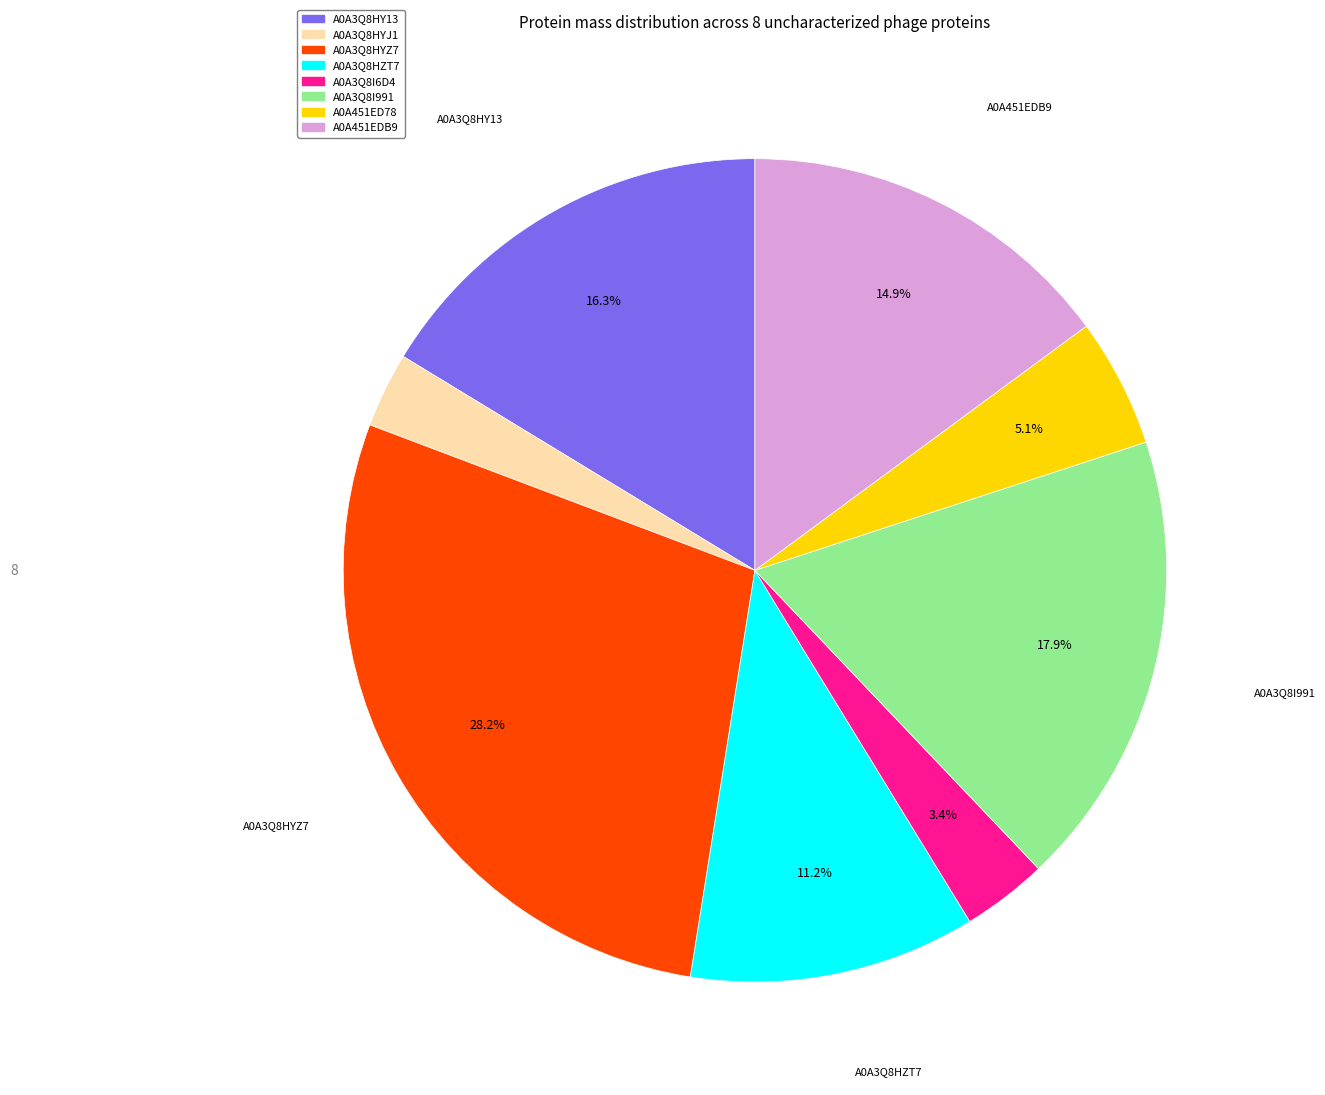

Which has a higher value, A0A3Q8I991 or A0A3Q8I6D4?

A0A3Q8I991